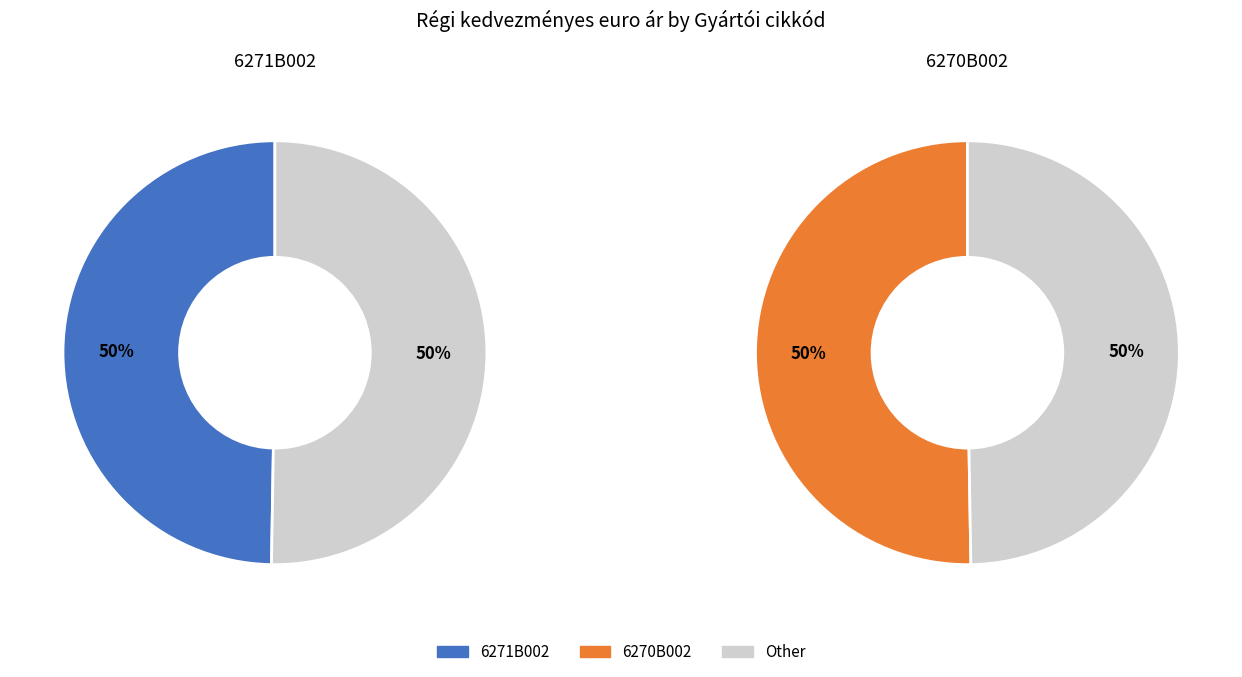

The 6270B002 slice represents 50% of the pie. True or false?

True